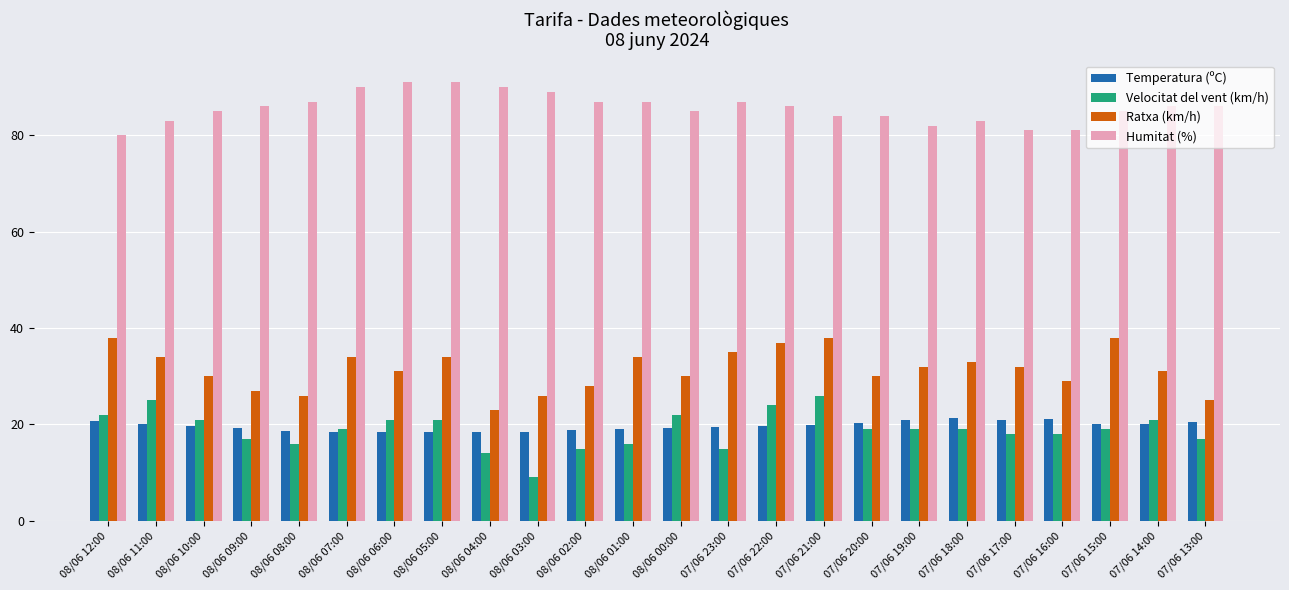

What is the label of the 5th bar from the right?

07/06 17:00